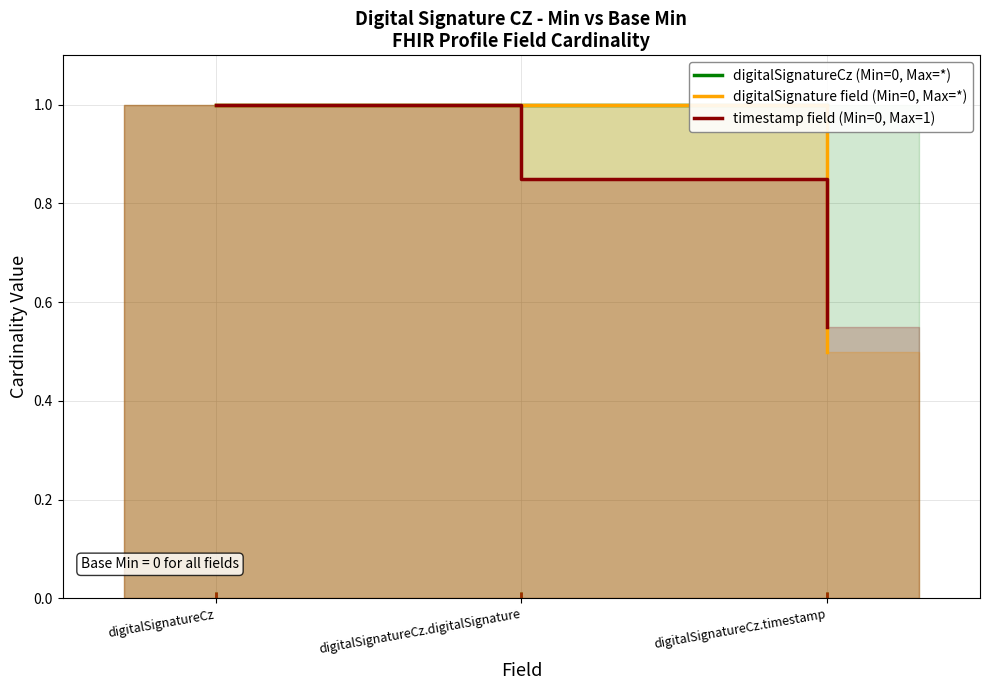

Rank the series by their average value, from lowest to highest.

timestamp field (Min=0, Max=1), digitalSignature field (Min=0, Max=*), digitalSignatureCz (Min=0, Max=*)